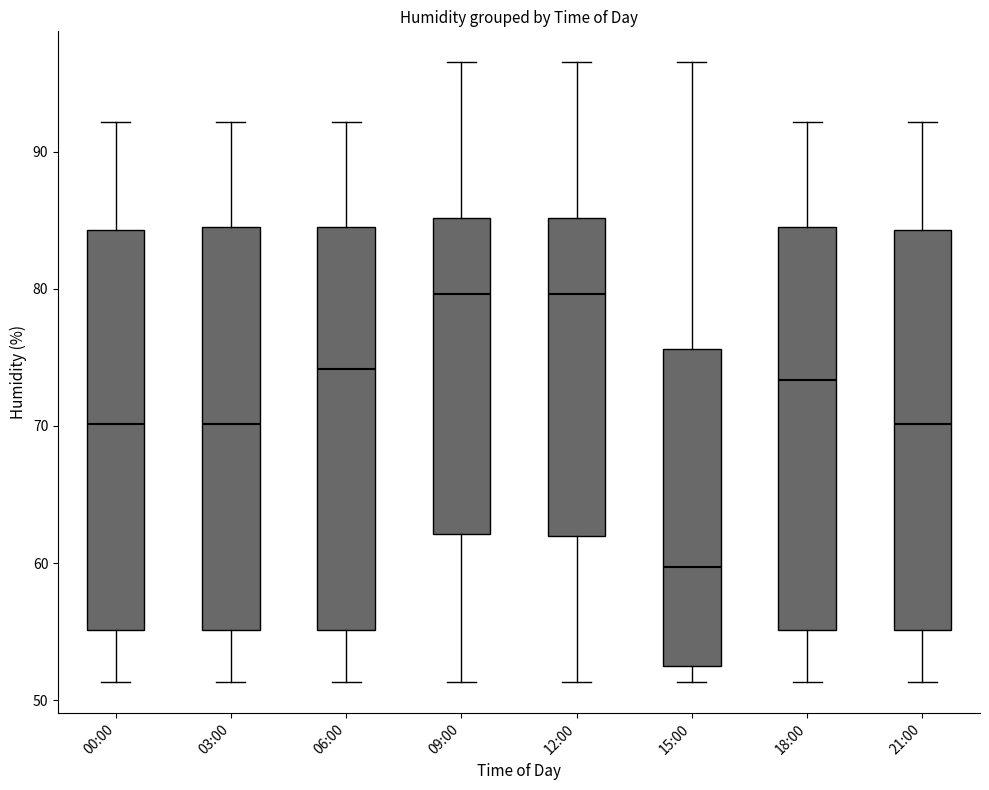

Reading left to right, read every box against the y-axis: the position of its median line, the range the box covers, and the ends of its whiskers. The values are not printed on the chart, so give them approximately, as read against the axis.

00:00: median 70, box 55 to 84, whiskers 51 to 92
03:00: median 70, box 55 to 85, whiskers 51 to 92
06:00: median 74, box 55 to 85, whiskers 51 to 92
09:00: median 80, box 62 to 85, whiskers 51 to 97
12:00: median 80, box 62 to 85, whiskers 51 to 97
15:00: median 60, box 53 to 76, whiskers 51 to 97
18:00: median 73, box 55 to 85, whiskers 51 to 92
21:00: median 70, box 55 to 84, whiskers 51 to 92